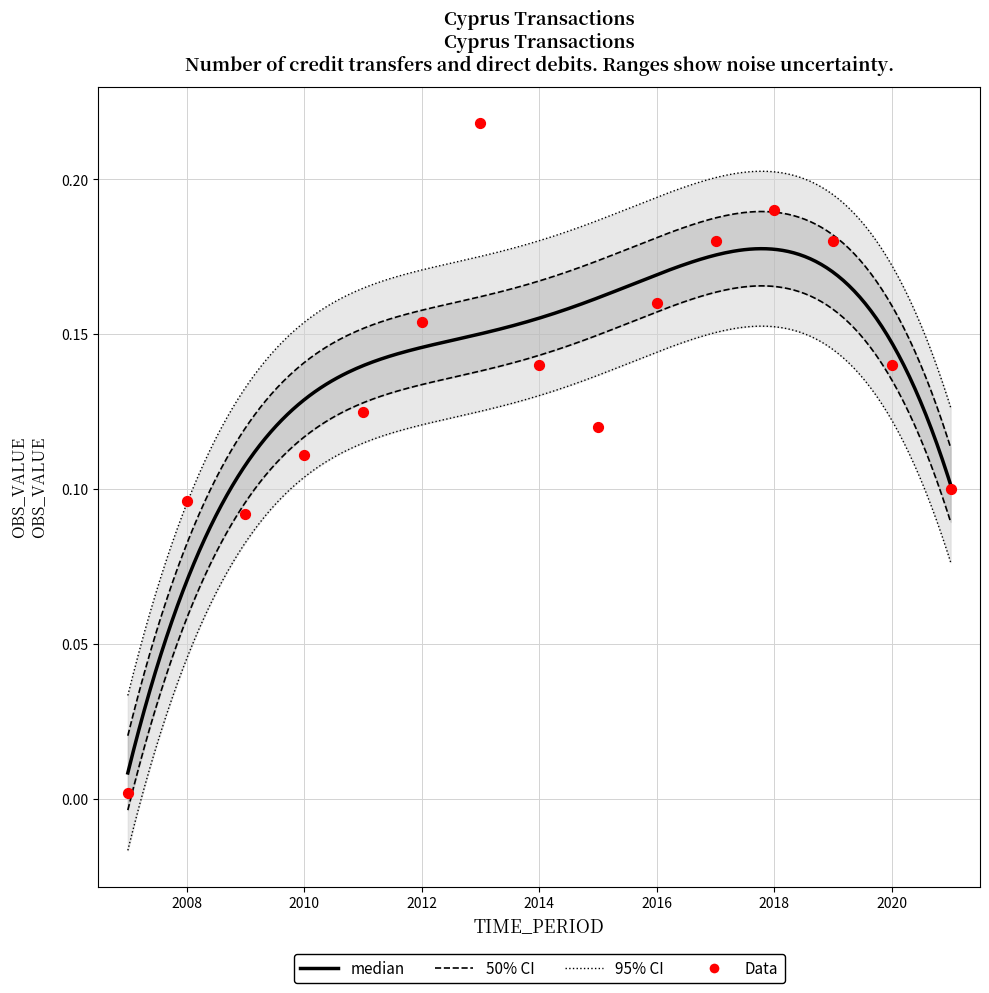

Between 2014 and 2020, which is larger?

2014